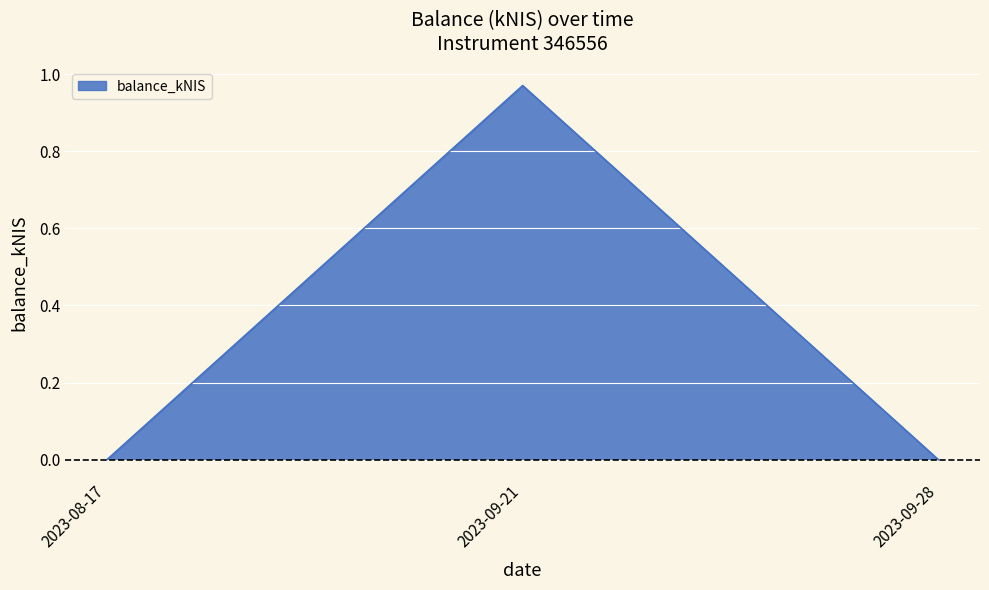

At which category does the chart reach its peak across all series?

2023-09-21